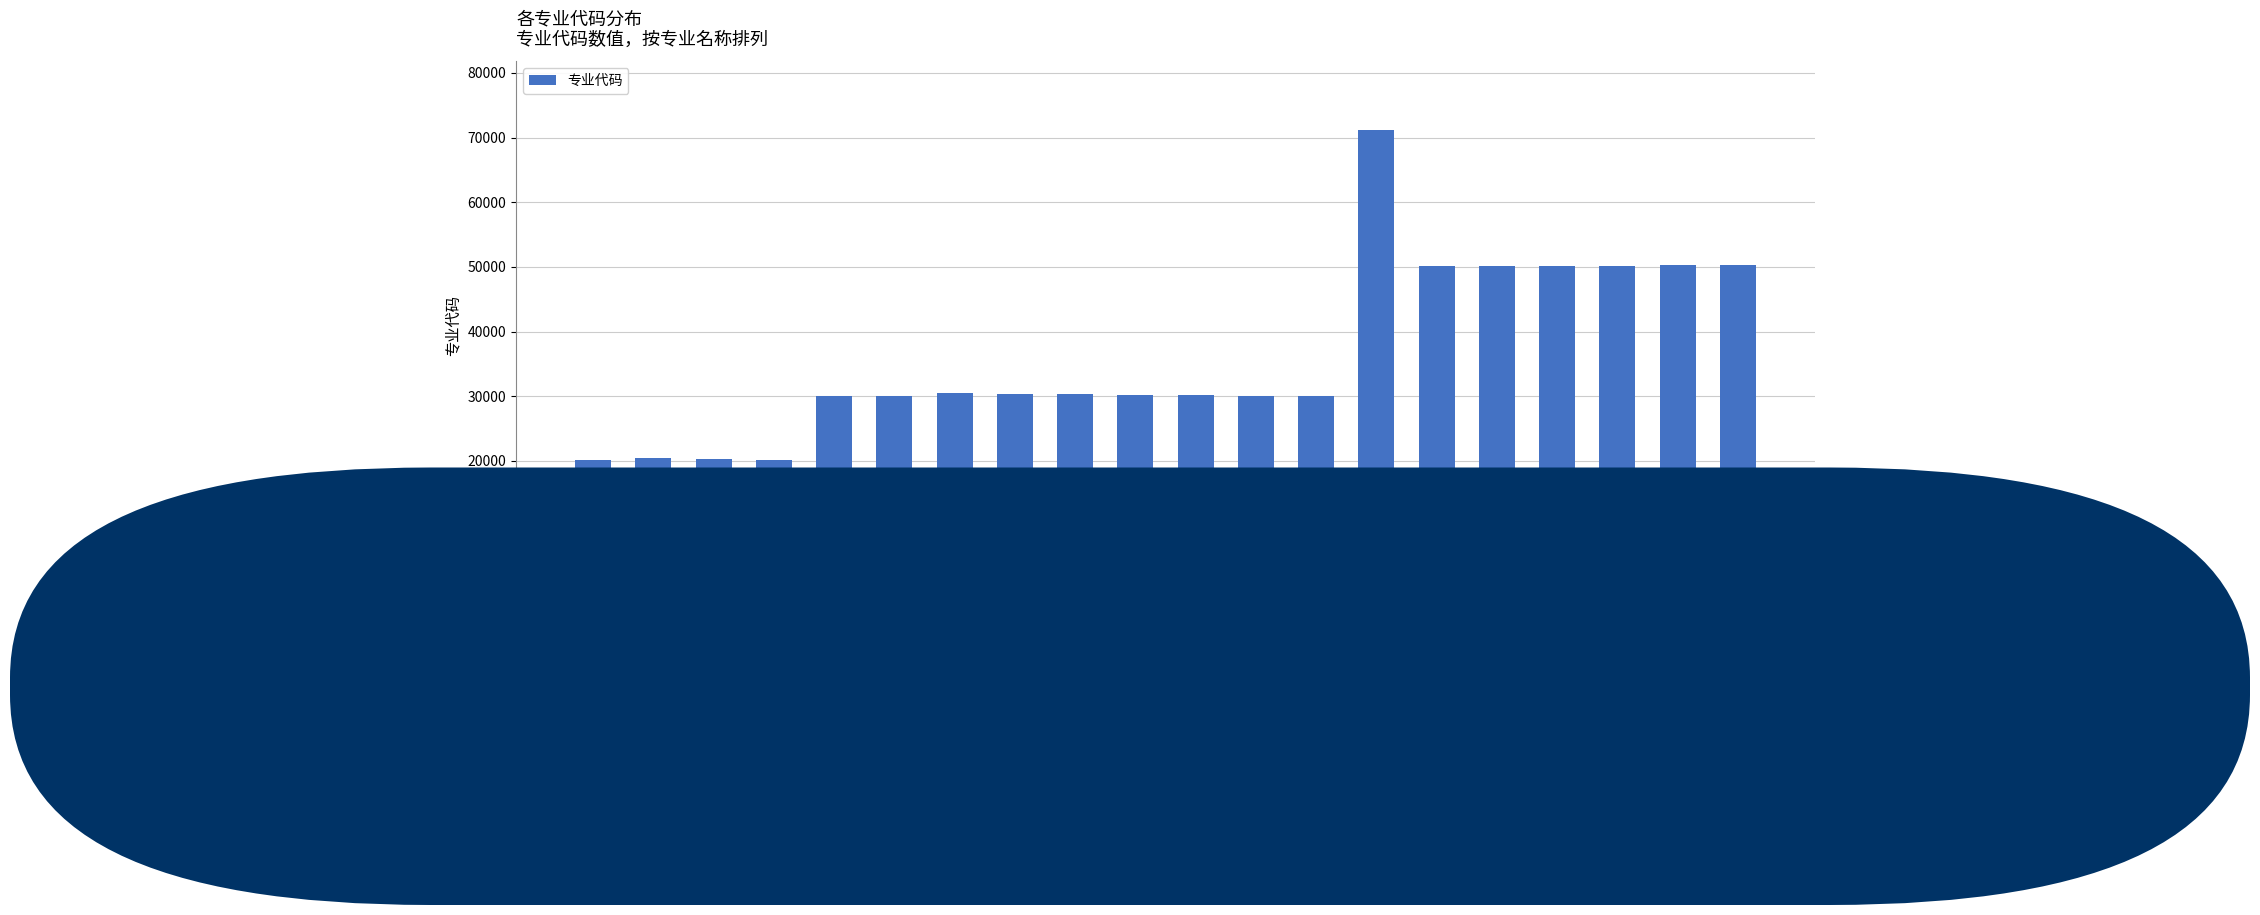

What is the value of the 1st bar from the left?

20101